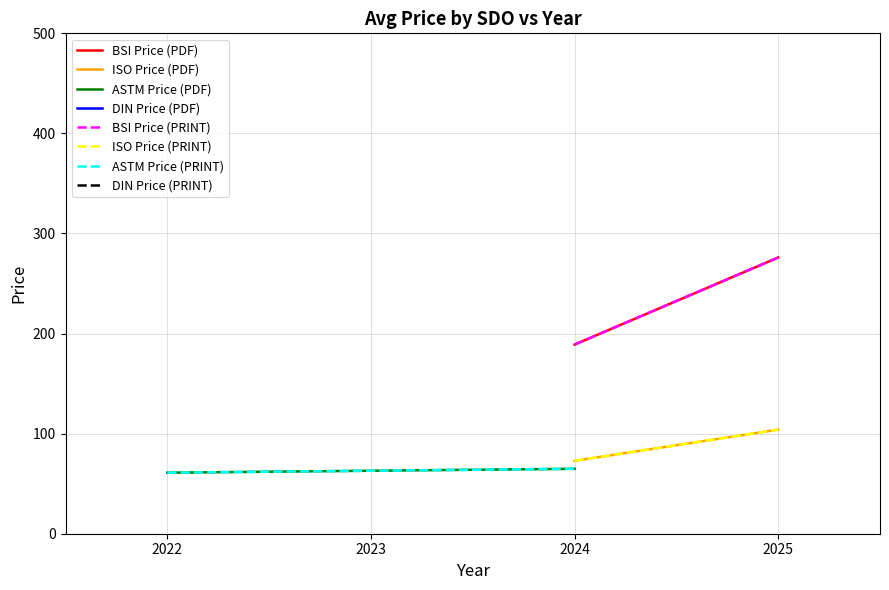

What is the maximum value for ASTM Price (PDF)?

64.9